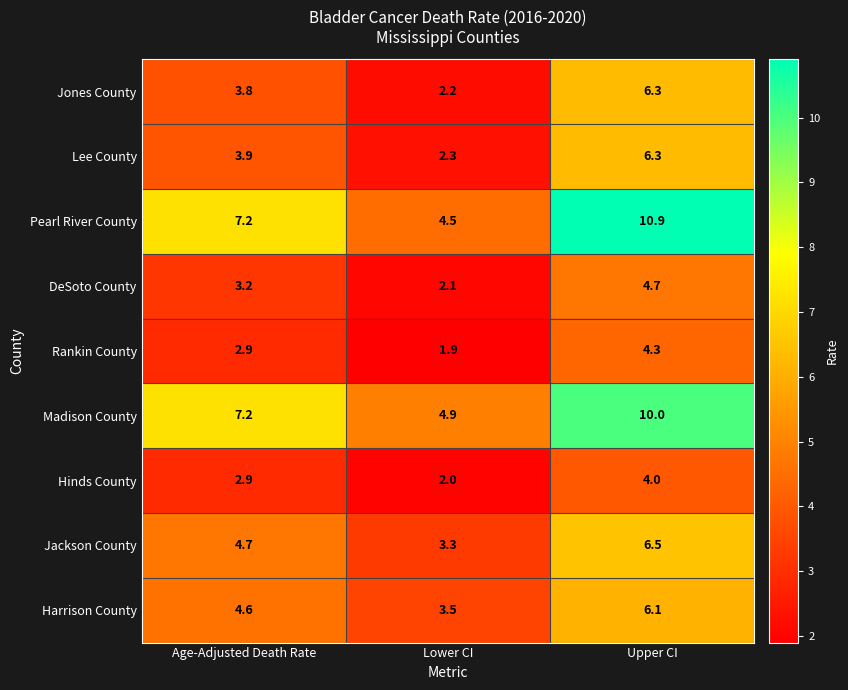

Which category has the lowest value across all series?

Lower CI